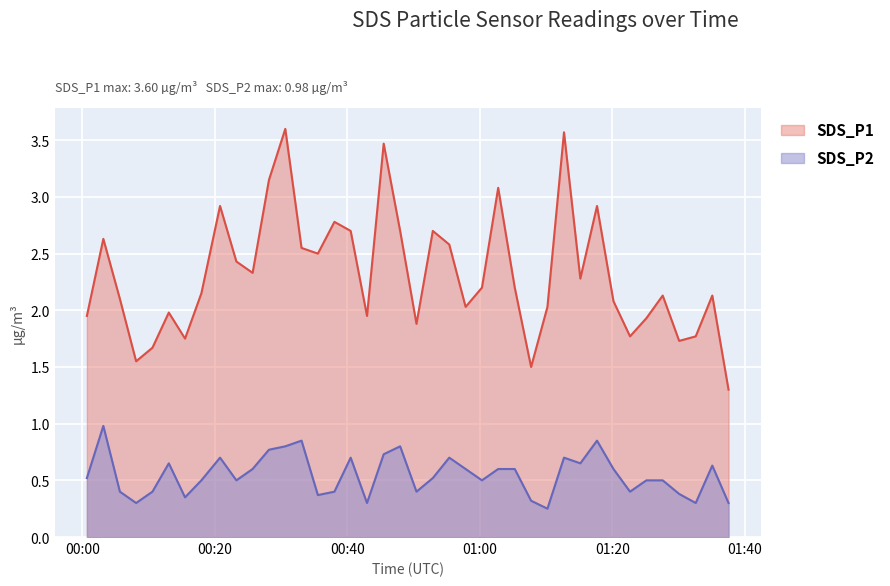

What is the label of the 20th point from the right?

2023/05/07 00:50:27